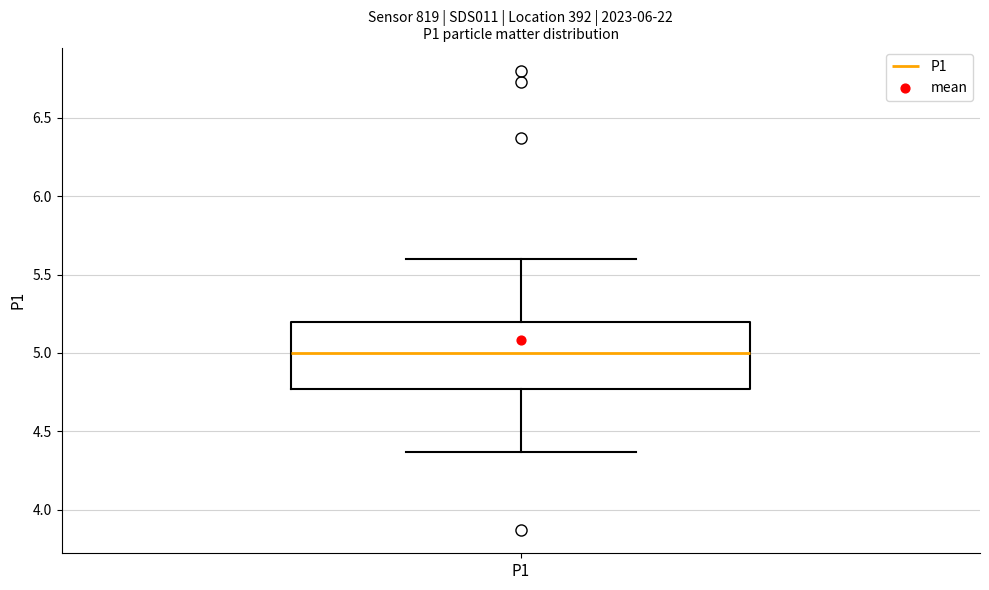

Where is the lower edge of the box for P1 on the y-axis? The values are not printed on the chart, so give them approximately, as read against the axis.

4.75